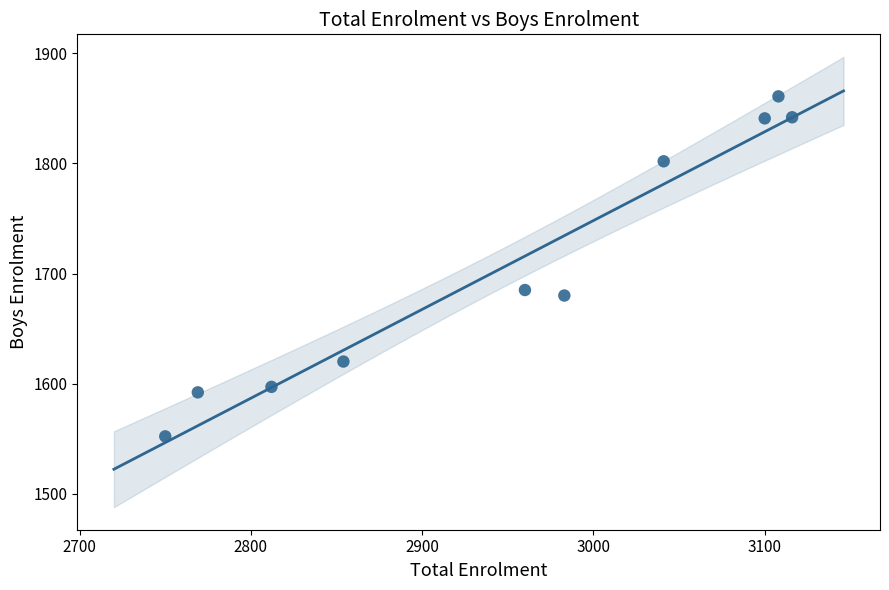

What Y value in the scatter plot is closest to 1706?

1685